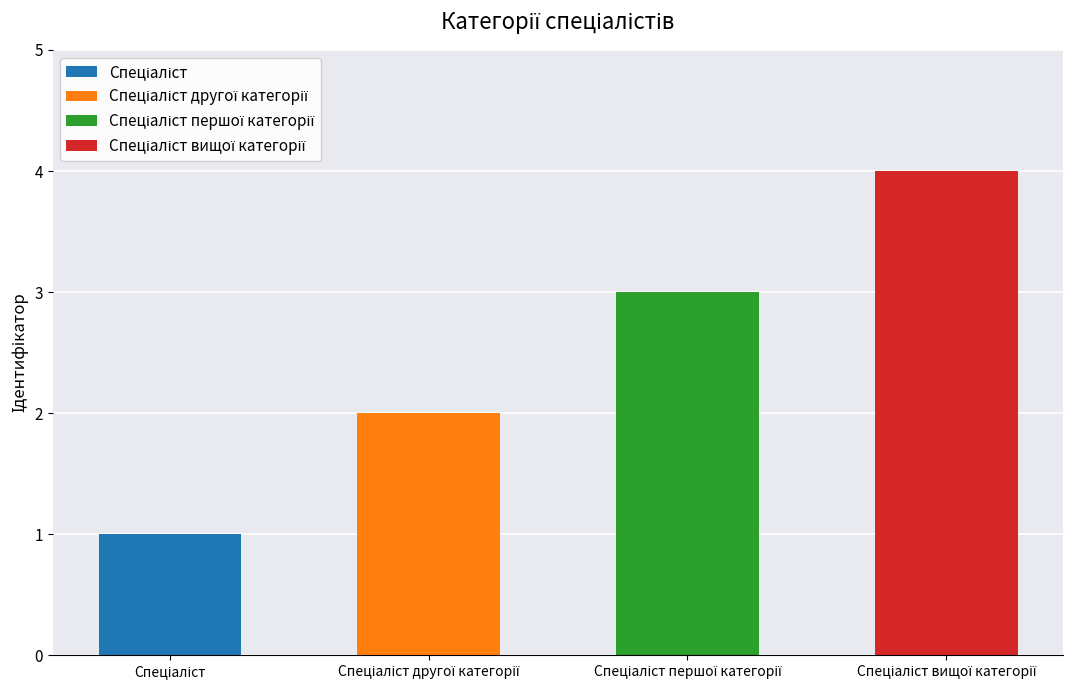

Is it true that the value at Спеціаліст вищої категорії is 4?

True